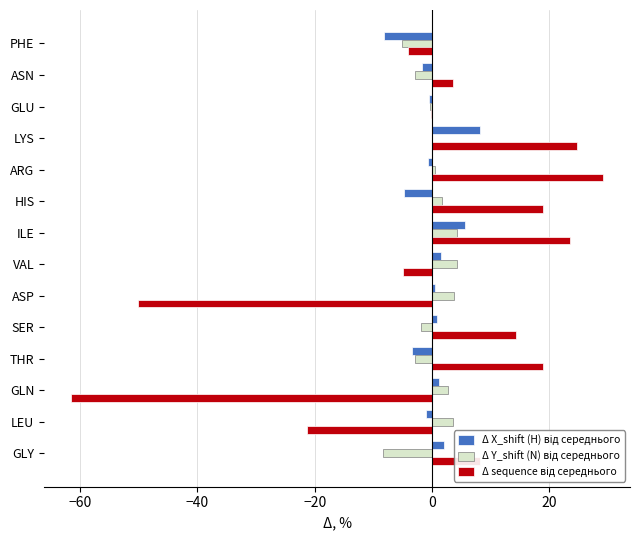

What is the greatest value displayed?

29.3